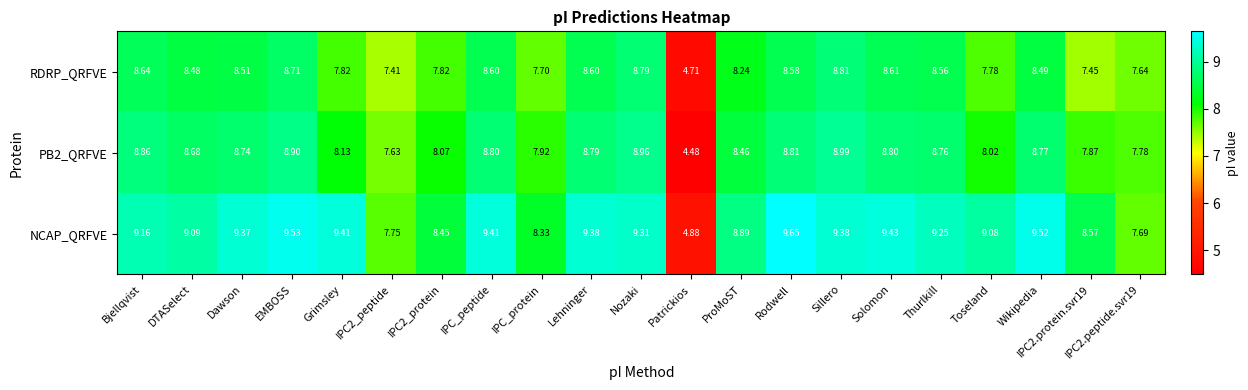

Where is PB2_QRFVE nearest to the value 6?

Patrickios